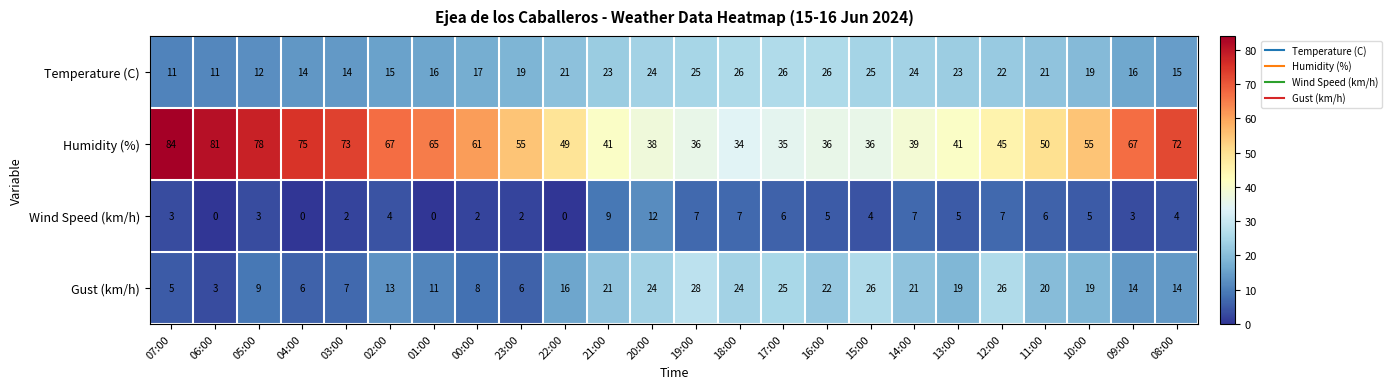

Which series has the largest range (max minus min)?

Humidity (%)